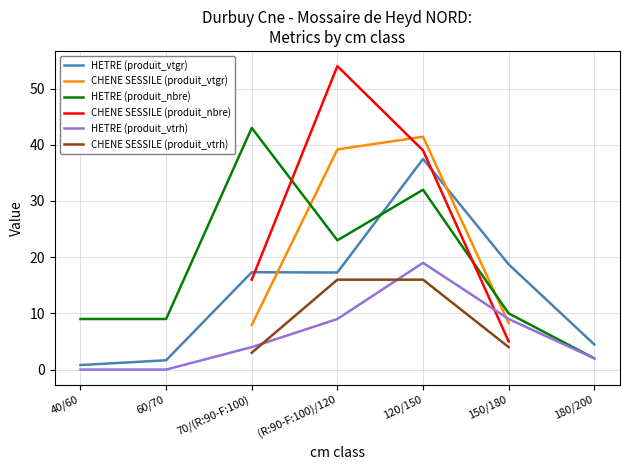

Is it true that HETRE (produit_vtrh) equals 5.2 at 120/150?

False